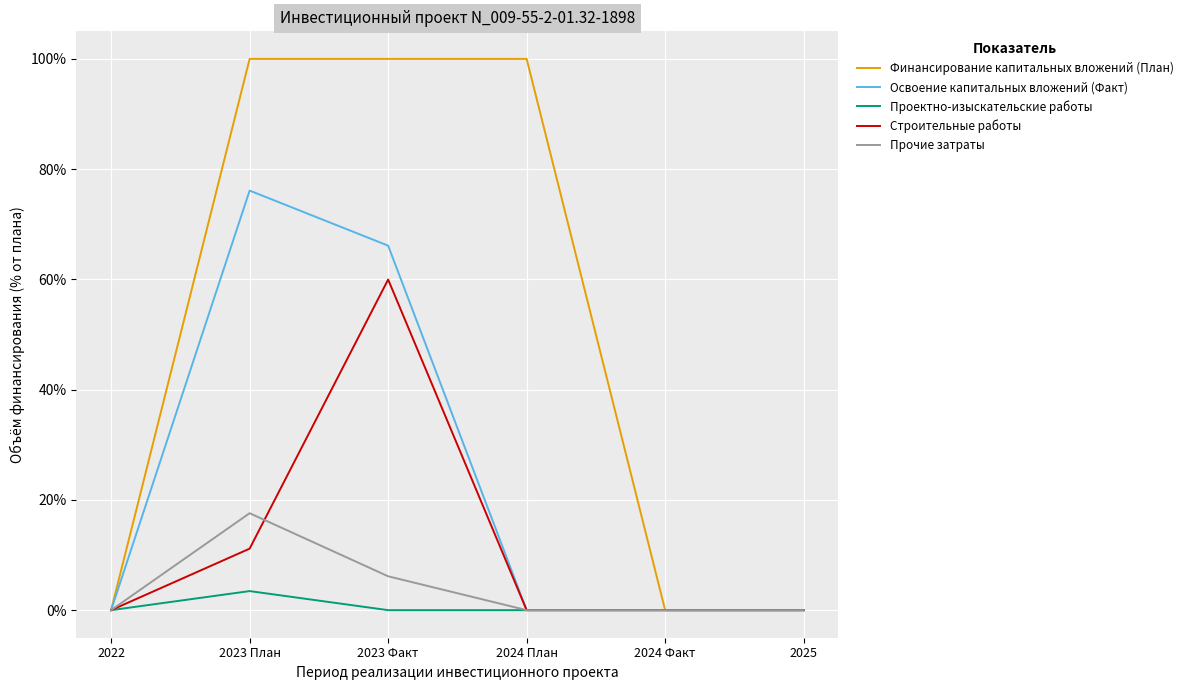

What is the difference between the Финансирование капитальных вложений (План) values at 2024 Факт and 2024 План?

100.0